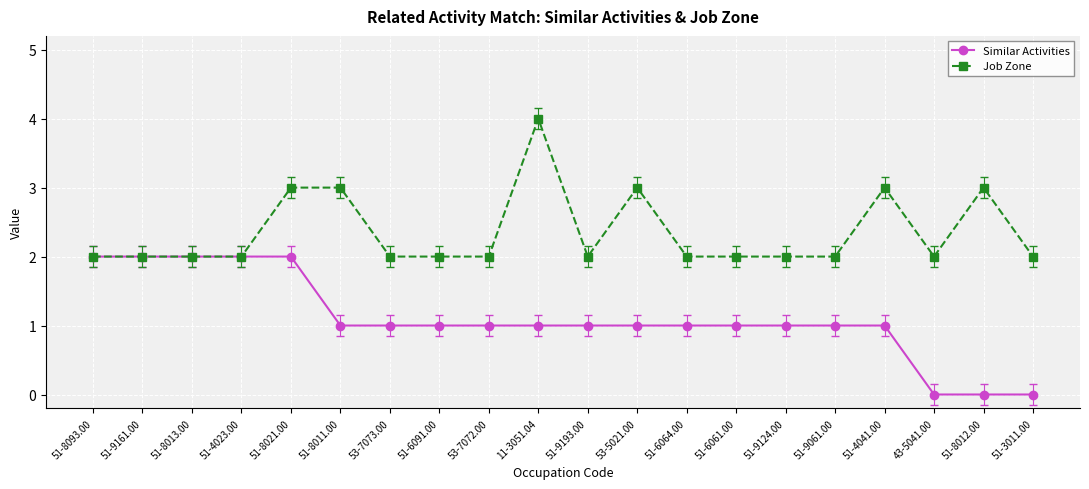

Does the chart have visible grid lines?

Yes